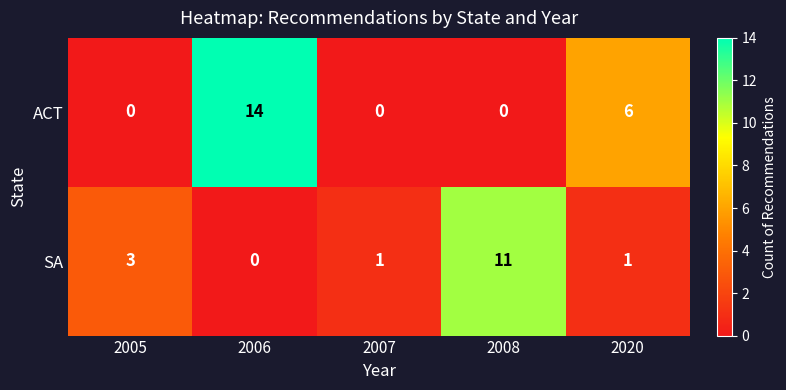

Which label corresponds to the largest value in the chart?

2006